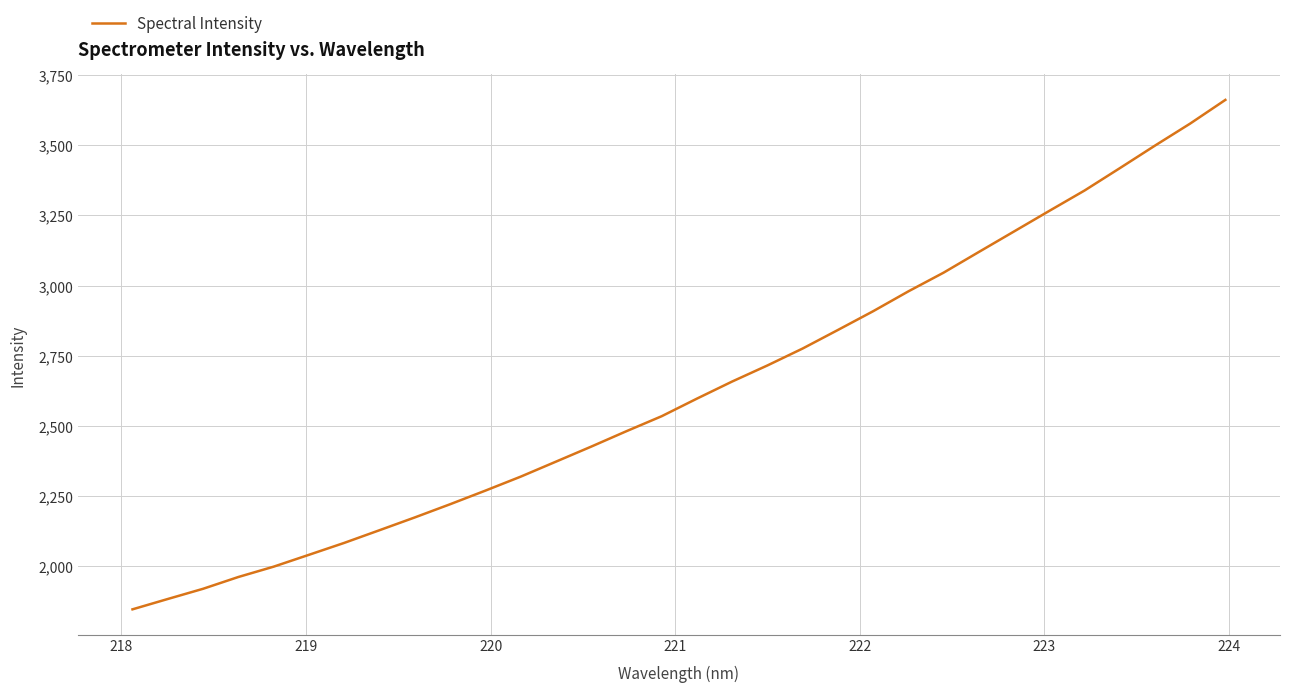

What is the greatest value displayed?

3661.2